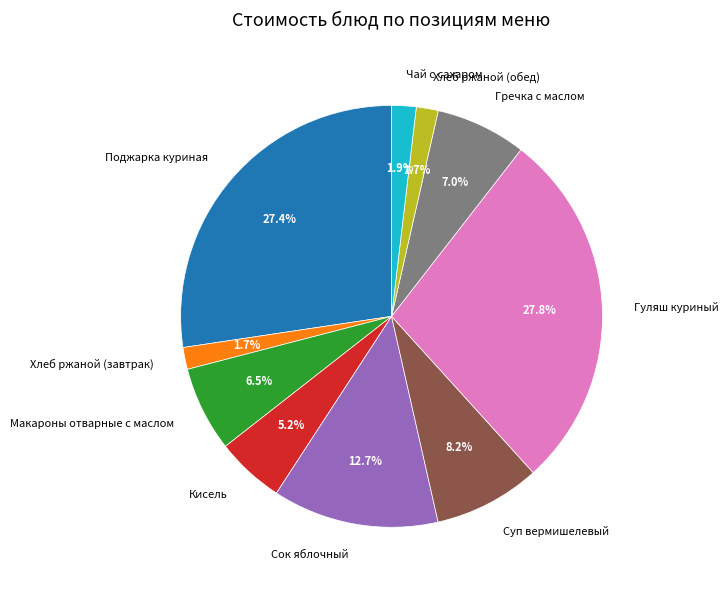

Does Кисель account for over 50% of the chart?

No